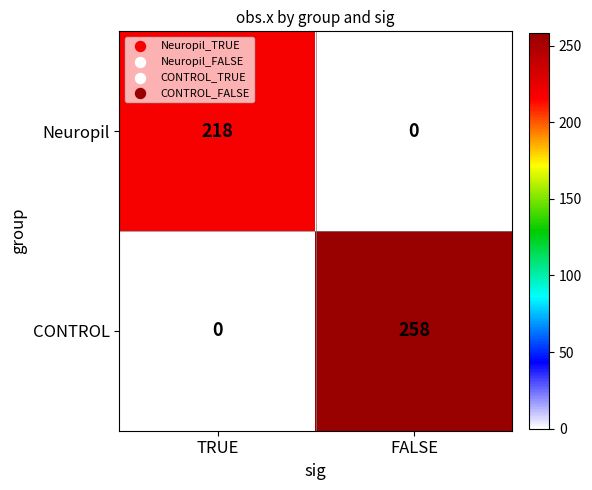

Reading right to left, extract all data points from this chart.

Neuropil: 0	218
CONTROL: 258	0